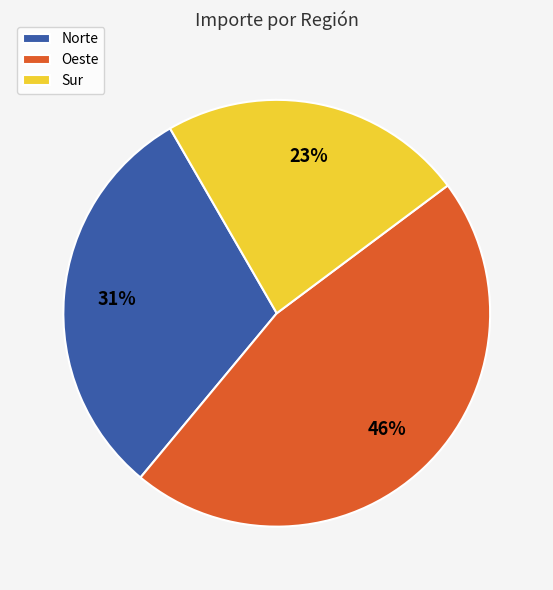

Which category has the biggest portion of the pie?

Oeste